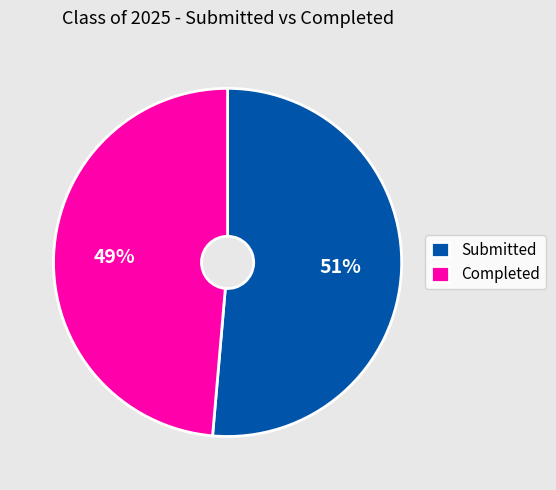

What is the largest slice in the pie chart?

Submitted